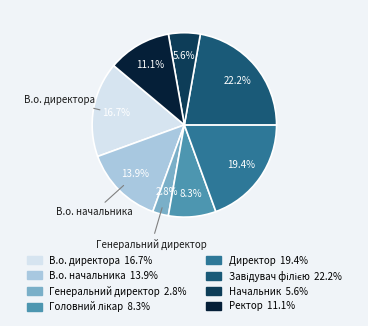

Is there any slice that represents more than half of the pie?

No